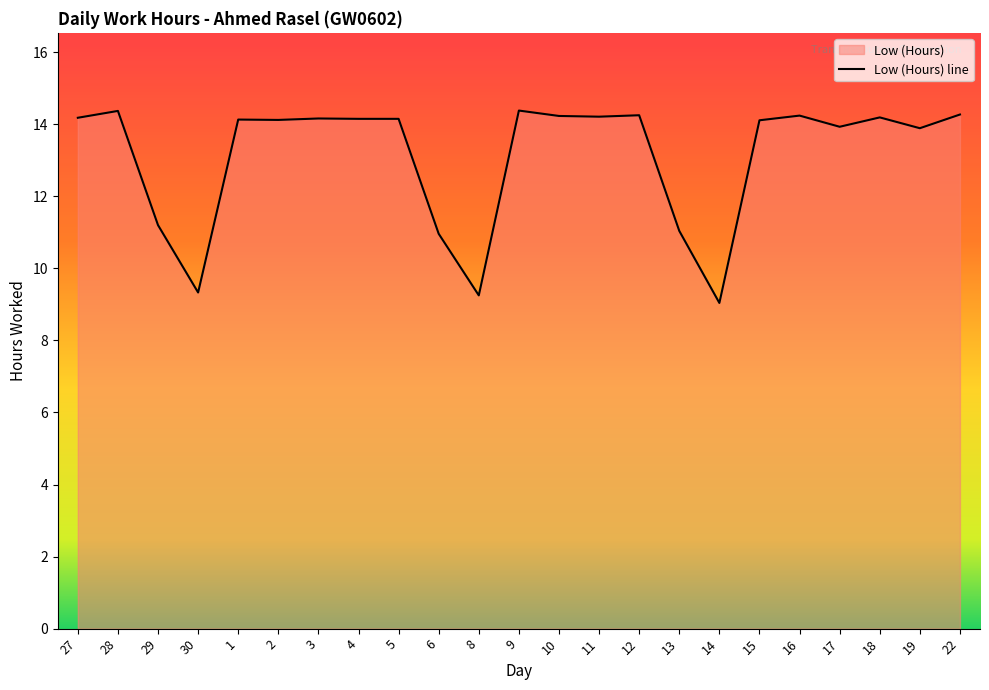

Reading right to left, extract all data points from this chart.

14.3	13.9	14.2	13.9	14.2	14.1	9.0	11.0	14.2	14.2	14.2	14.4	9.2	11.0	14.2	14.2	14.2	14.1	14.1	9.3	11.2	14.4	14.2